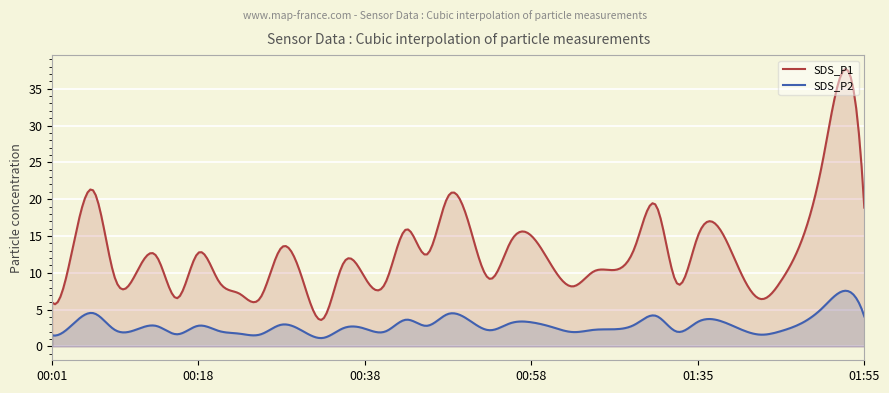

What is the spread (max minus min) of values at 01:38?

12.6